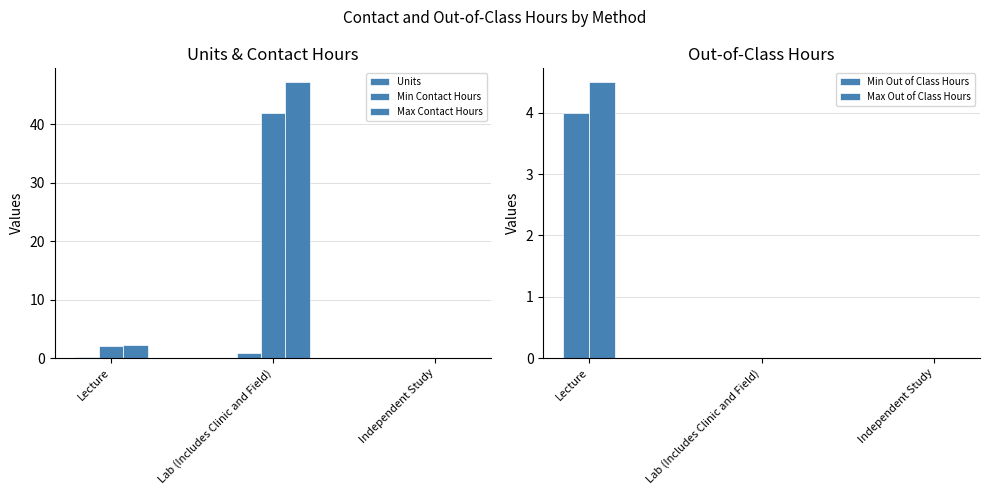

Which series changed the most between Lecture and Lab (Includes Clinic and Field)?

Max Contact Hours